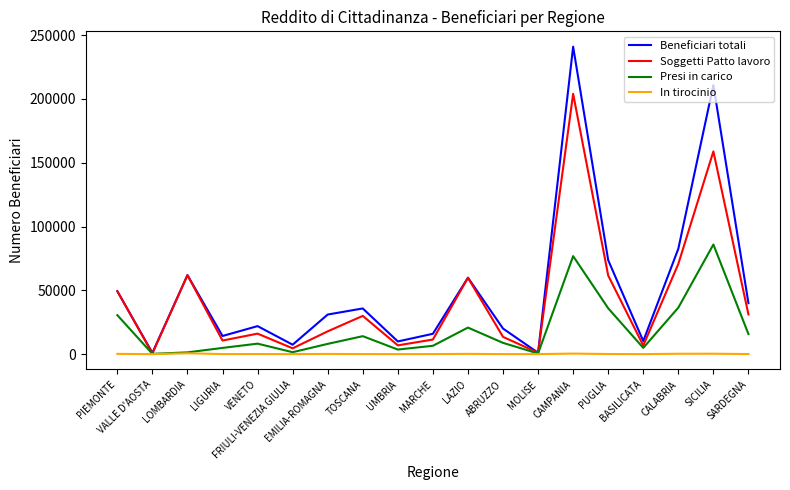

What is the difference between the In tirocinio values at MOLISE and EMILIA-ROMAGNA?

133